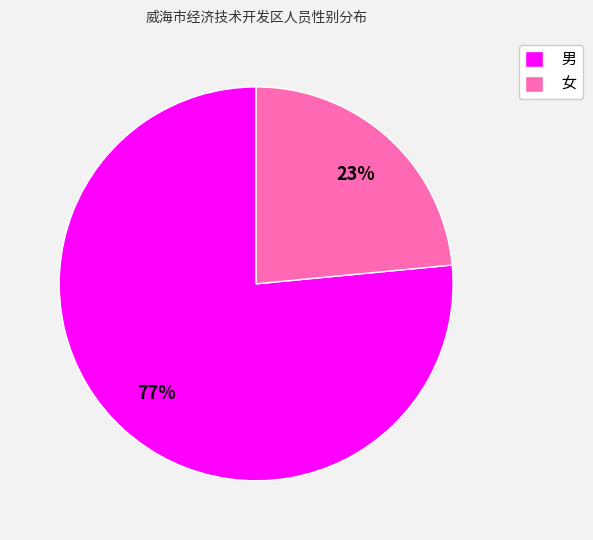

Which category has the smallest portion of the pie?

女